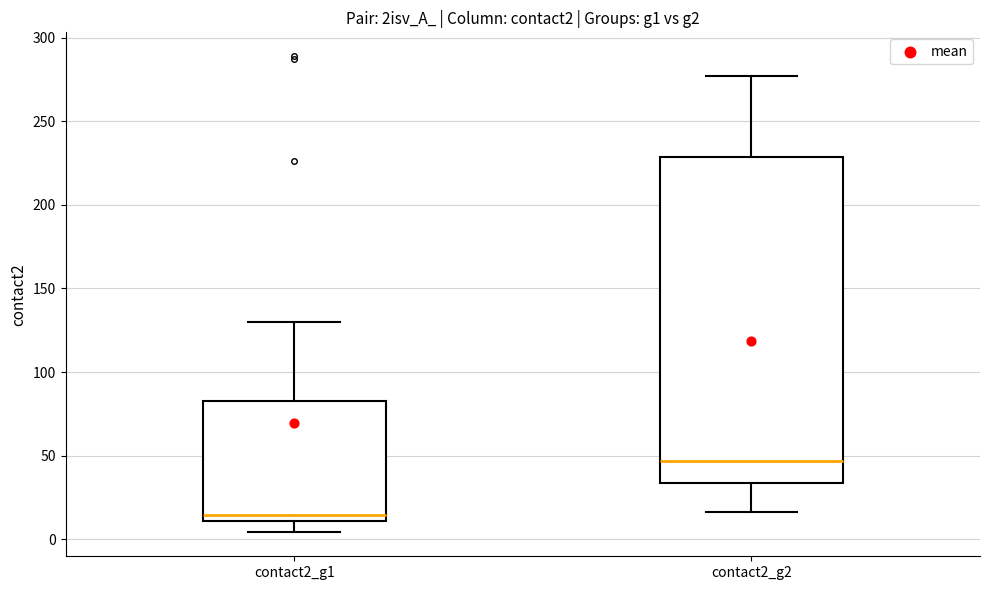

Comparing the boxes themselves (not the whiskers), which one is the tallest?

contact2_g2